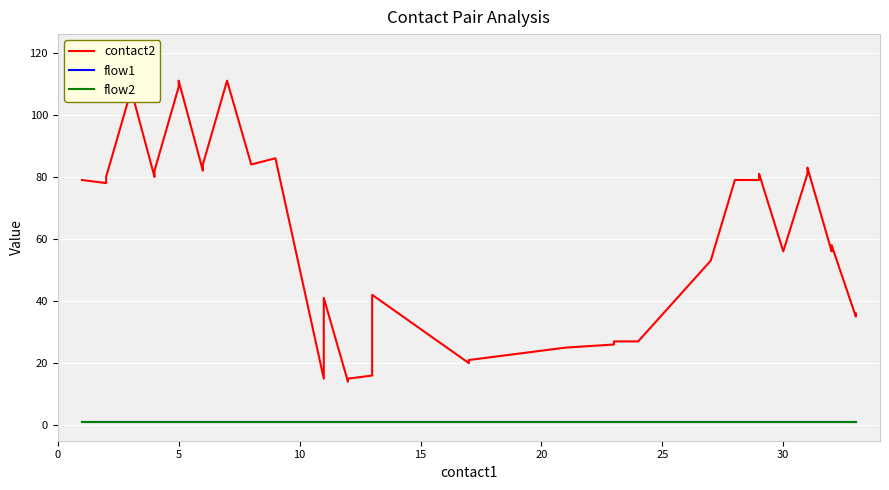

Which series has the largest range (max minus min)?

contact2